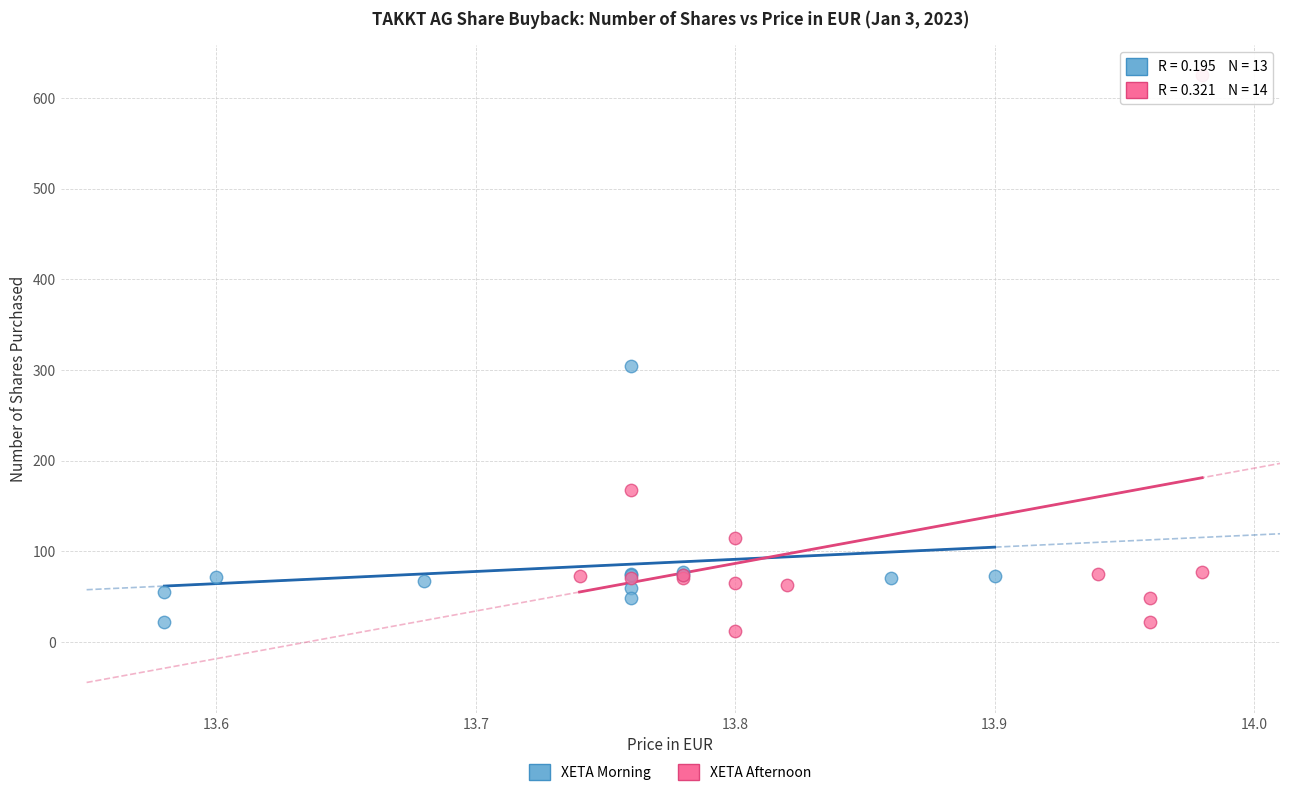

Which series reaches the minimum Y coordinate?

XETA Afternoon